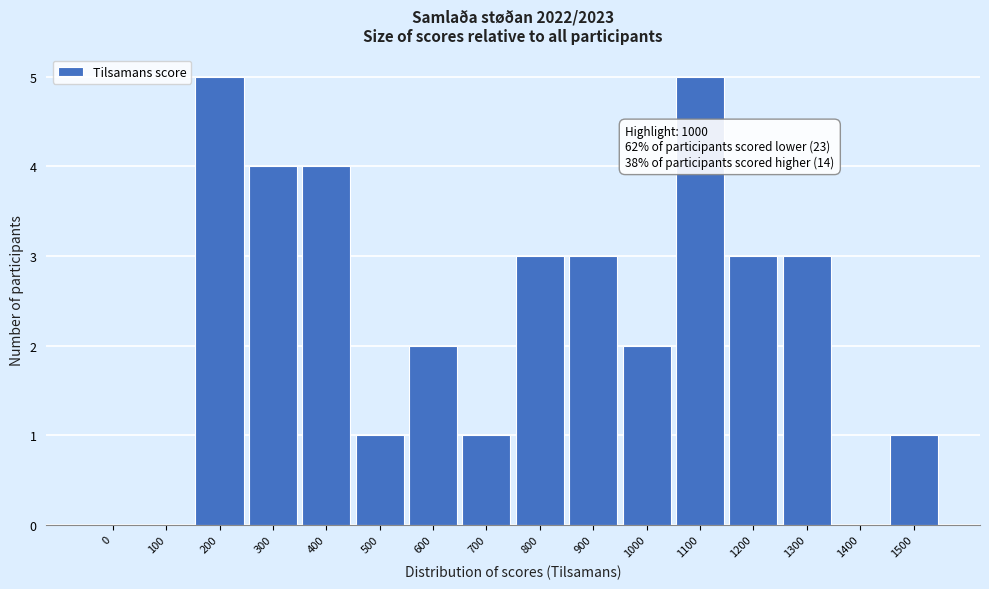

Reading right to left, extract all data points from this chart.

1500=1	1400=0	1300=3	1200=3	1100=5	1000=2	900=3	800=3	700=1	600=2	500=1	400=4	300=4	200=5	100=0	0=0